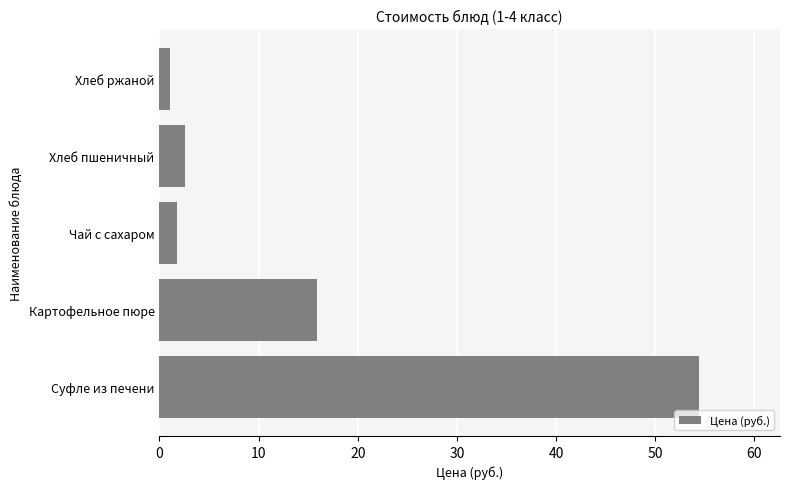

What is the difference between the second highest and minimum values?

14.8